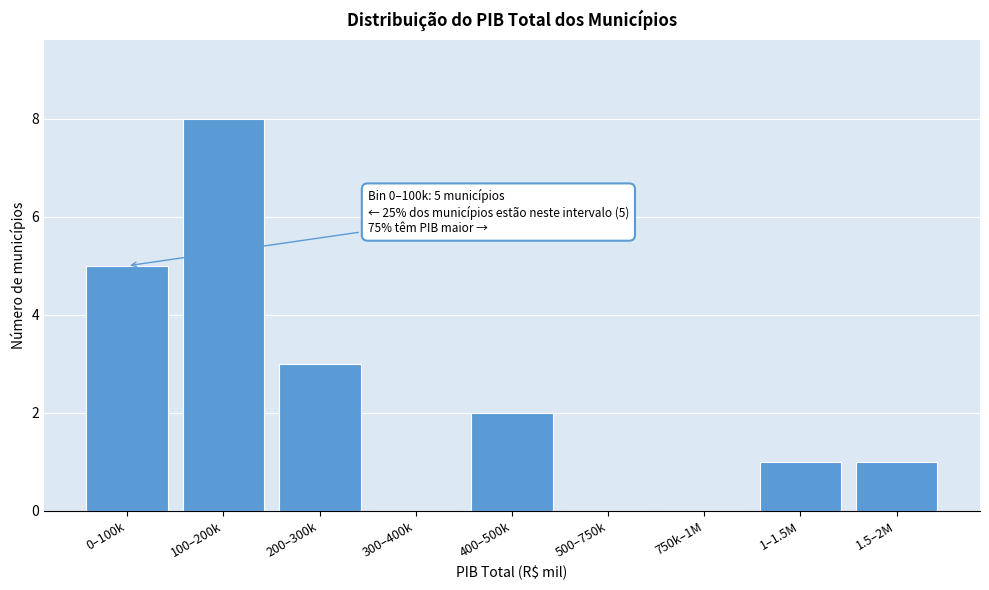

Reading right to left, list all the values displayed in this chart.

1.5–2M=1	1–1.5M=1	750k–1M=0	500–750k=0	400–500k=2	300–400k=0	200–300k=3	100–200k=8	0–100k=5